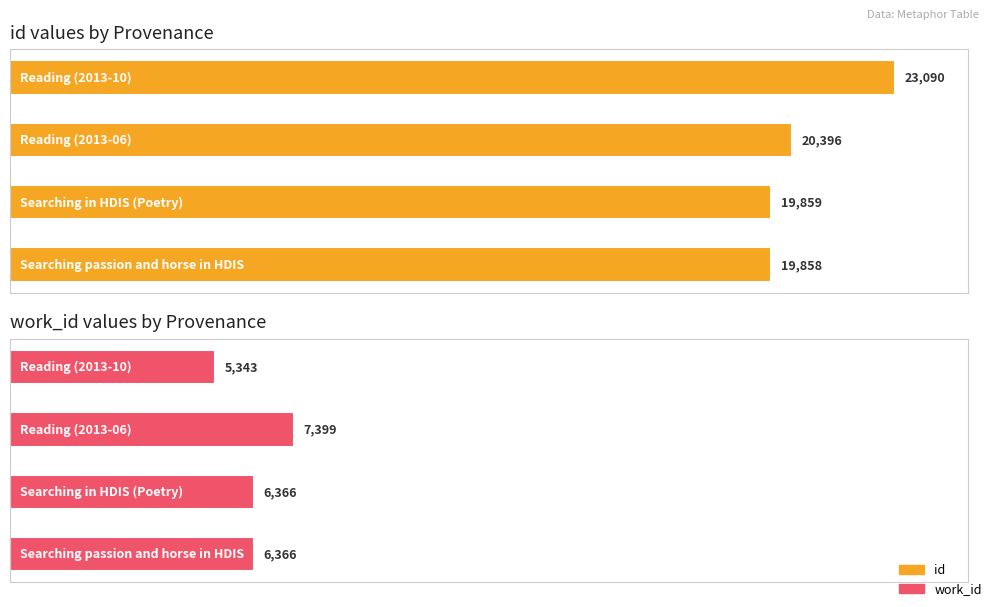

What are all the series names shown in the legend?

id, work_id